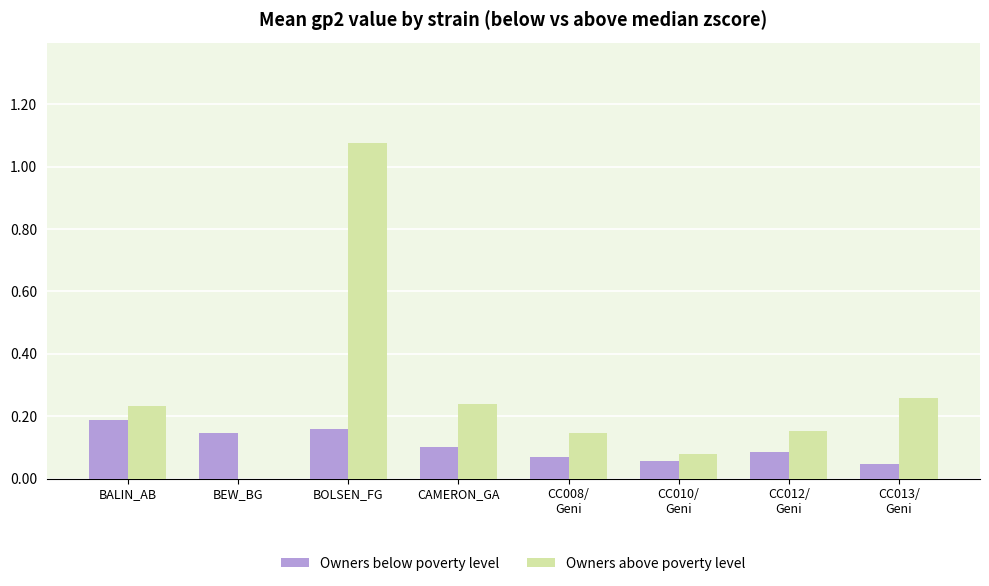

Between BEW_BG and CAMERON_GA, which series saw the biggest shift?

Owners above poverty level